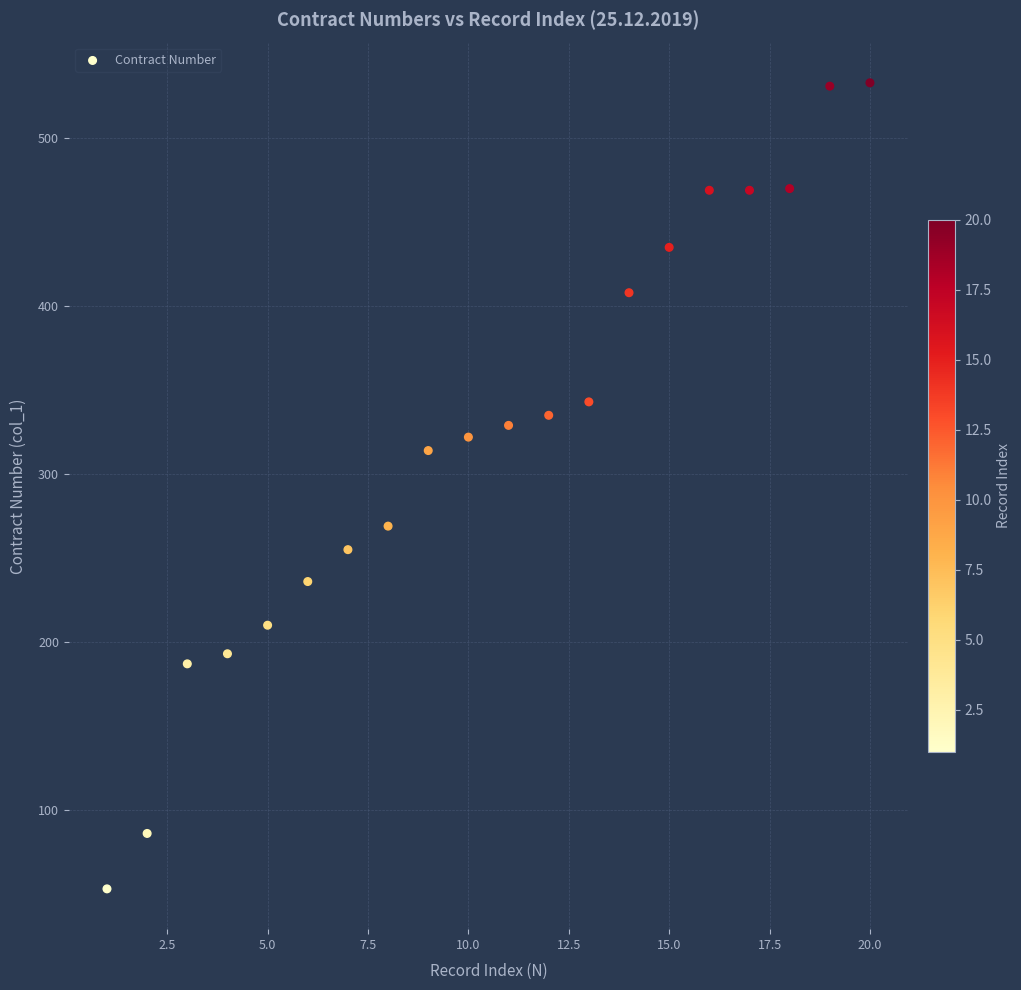

What is the range of Y values (max minus min)?

480